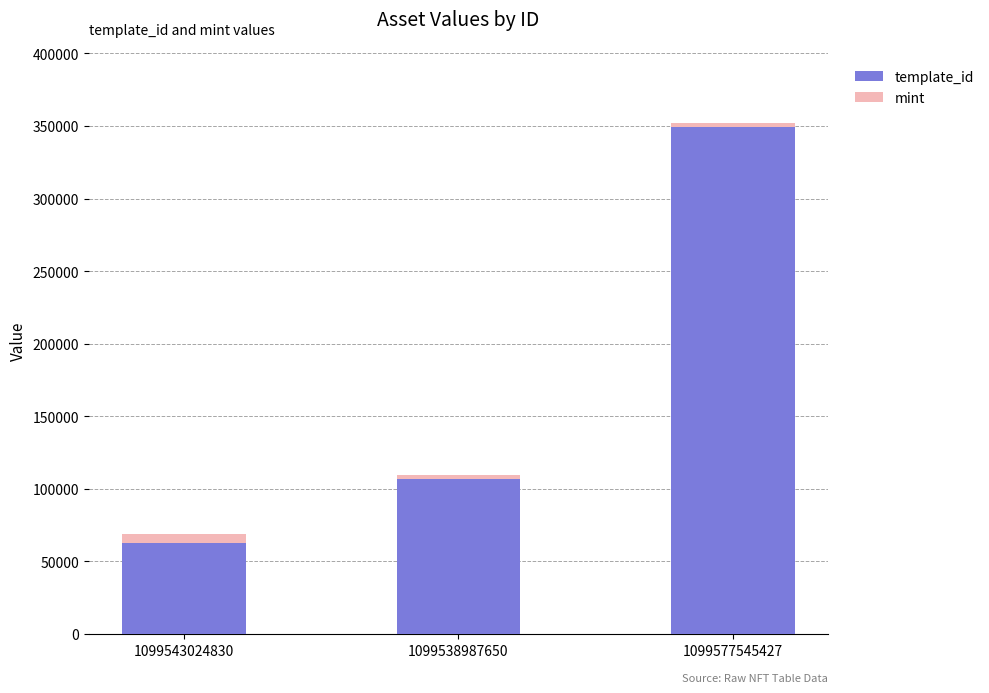

How many distinct data groups are displayed?

2